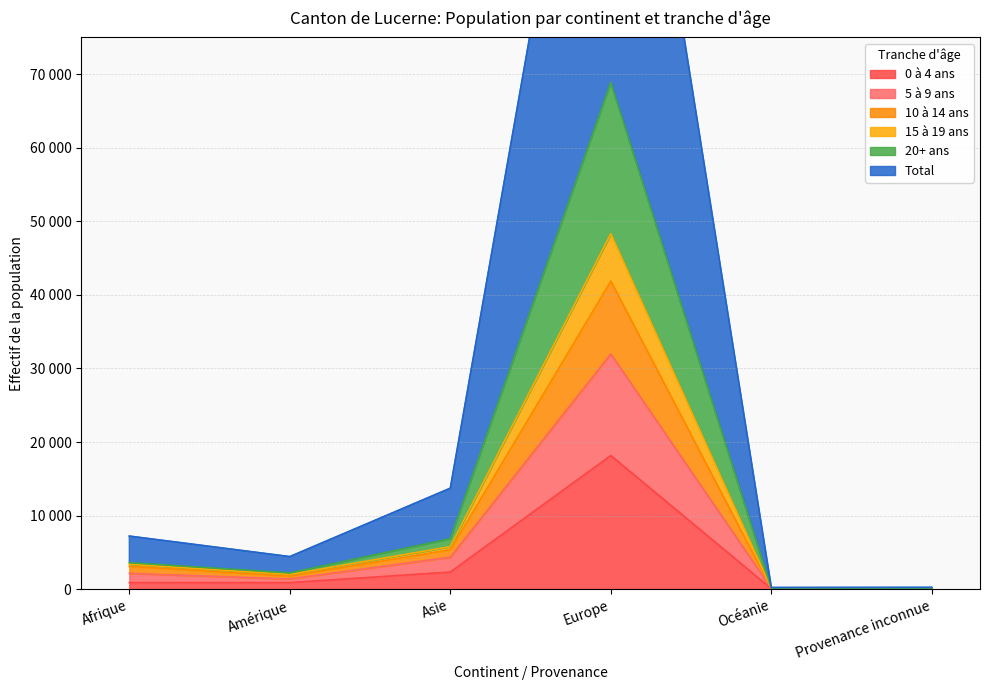

Which has a higher value, Provenance inconnue or Asie?

Asie